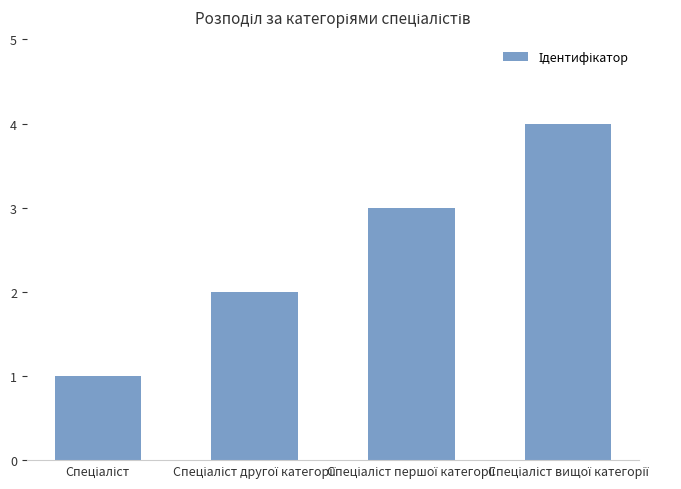

What is the difference between the maximum and minimum values?

3